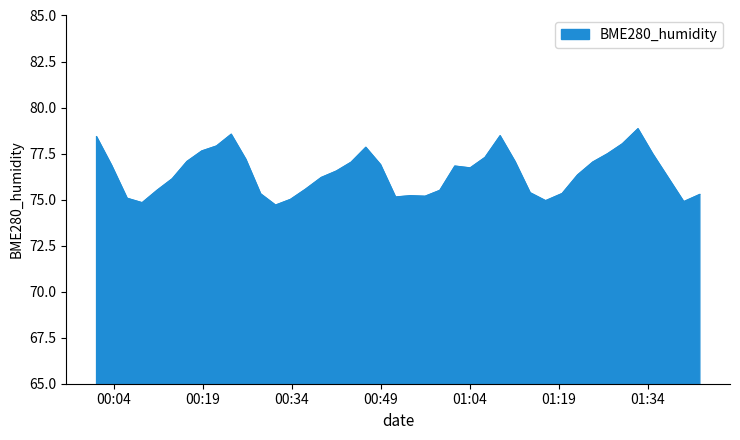

What is the minimum value shown in the chart?

74.7